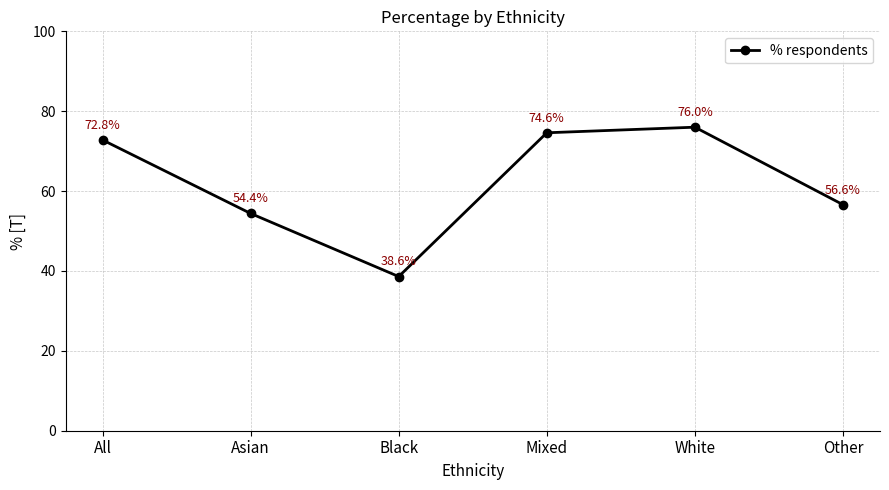

Approximately how many times larger is the value at Black compared to Asian?

0.7